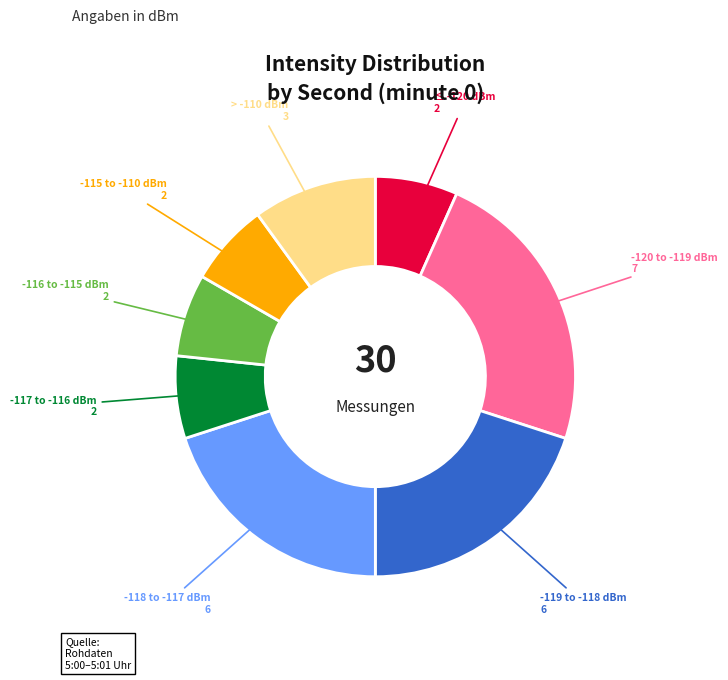

Does any single category account for the majority?

No